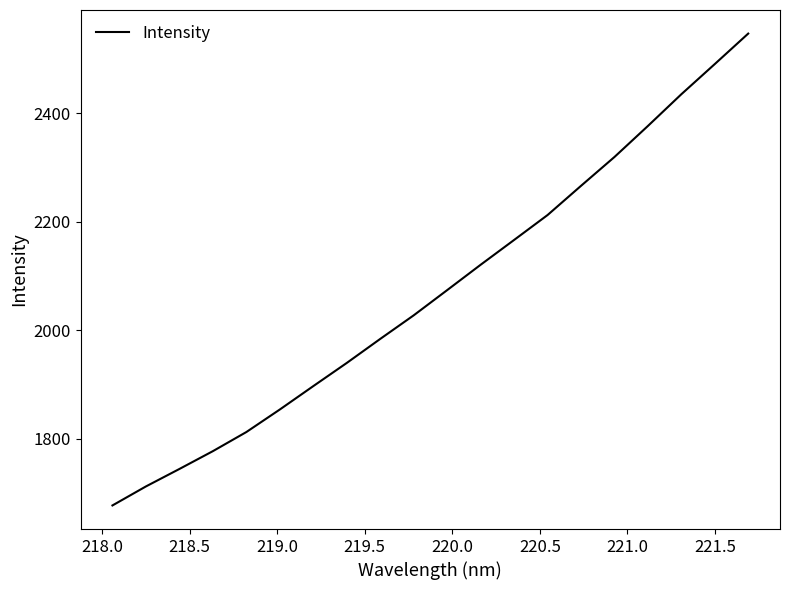

What is the minimum value shown in the chart?

1677.6